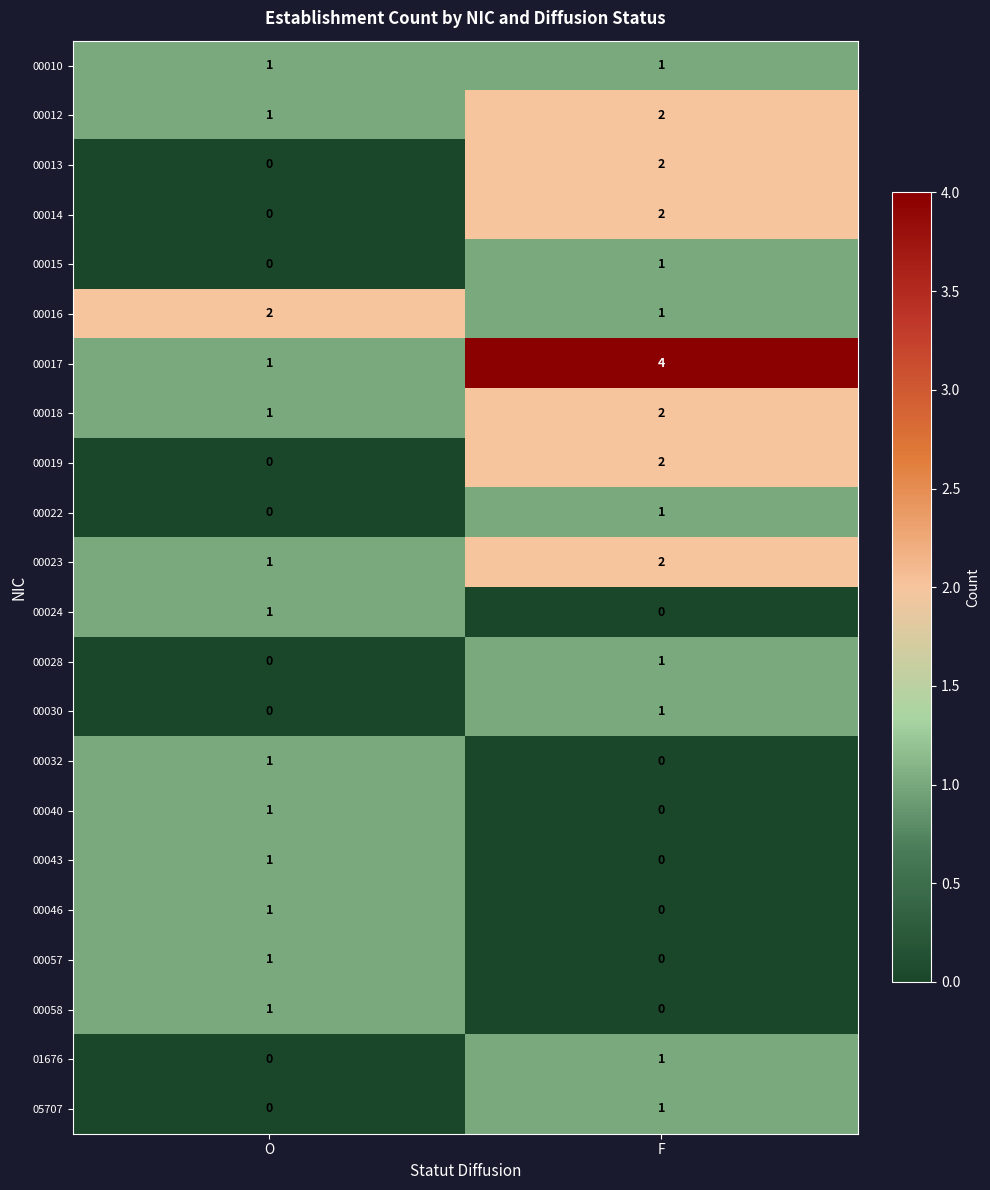

Which category has the lowest value in the 00014 series?

O